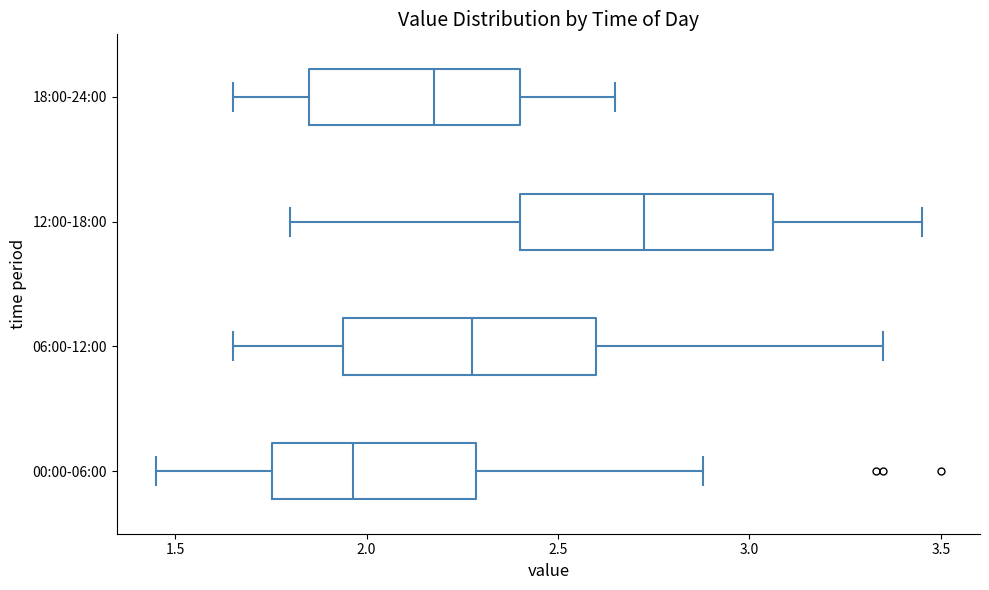

Reading bottom to top, transcribe this box plot: for each box, give where its median line is, the range the box spans, and where its two whiskers end, as read against the x-axis. The values are not printed on the chart, so give them approximately, as read against the axis.

00:00-06:00: median 1.95, box 1.75 to 2.30, whiskers 1.45 to 2.90
06:00-12:00: median 2.30, box 1.95 to 2.60, whiskers 1.65 to 3.35
12:00-18:00: median 2.75, box 2.40 to 3.05, whiskers 1.80 to 3.45
18:00-24:00: median 2.20, box 1.85 to 2.40, whiskers 1.65 to 2.65